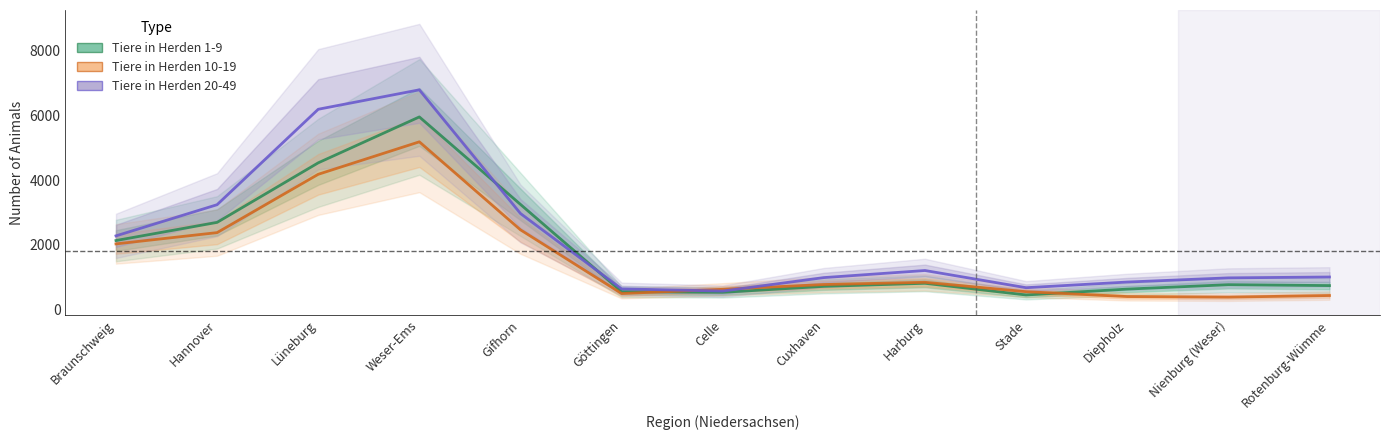

The value of Tiere in Herden 20-49 at Stade is 680.0. True or false?

True